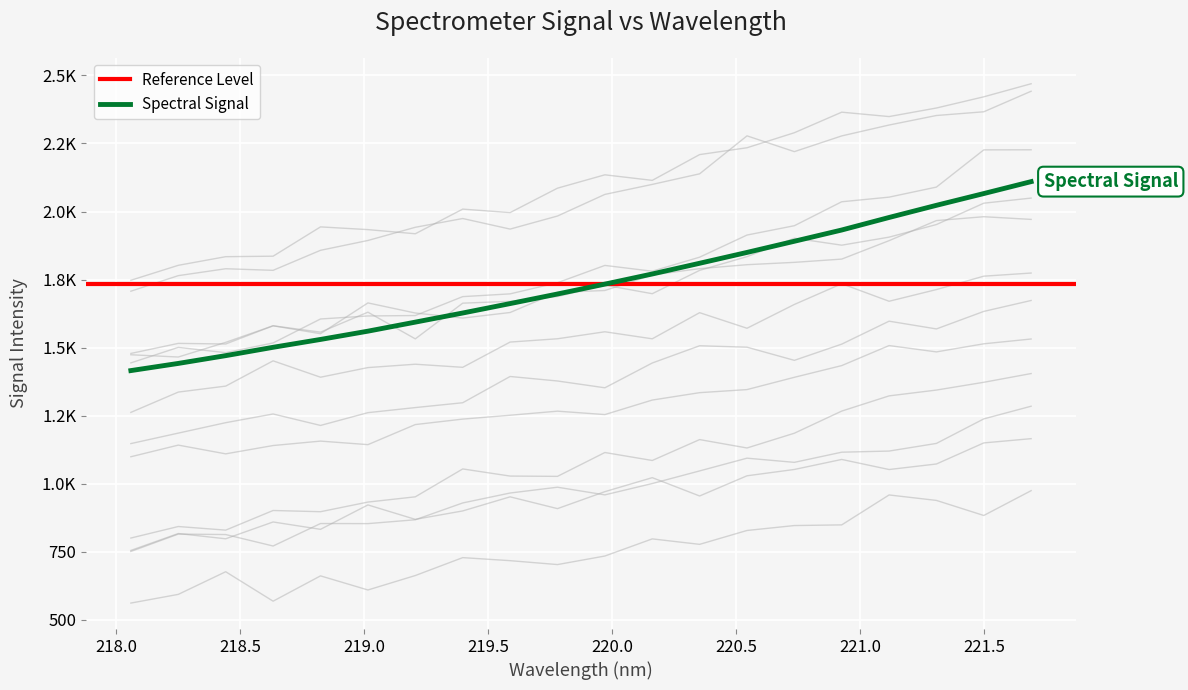

What is the sum of all values?

34663.9